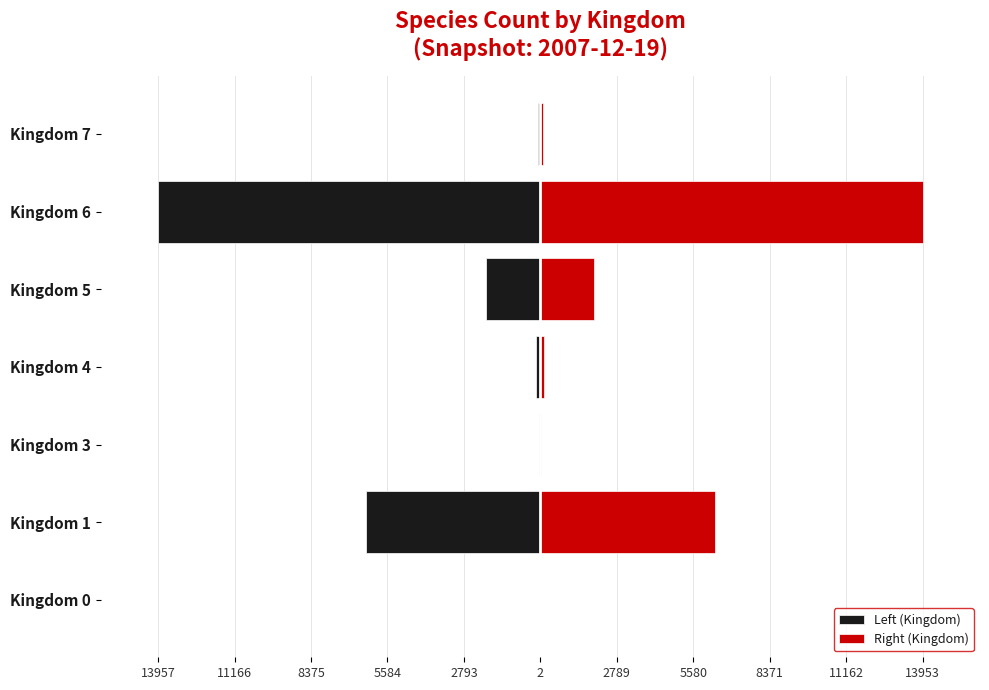

Count the number of categories in the chart.

7